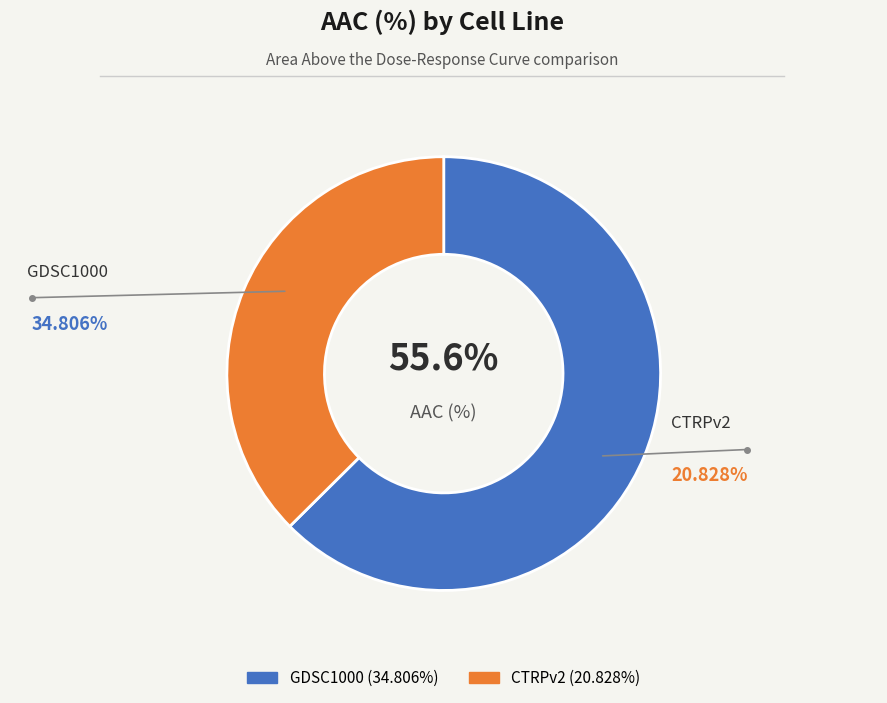

Rank the categories by value from lowest to highest.

CTRPv2, GDSC1000